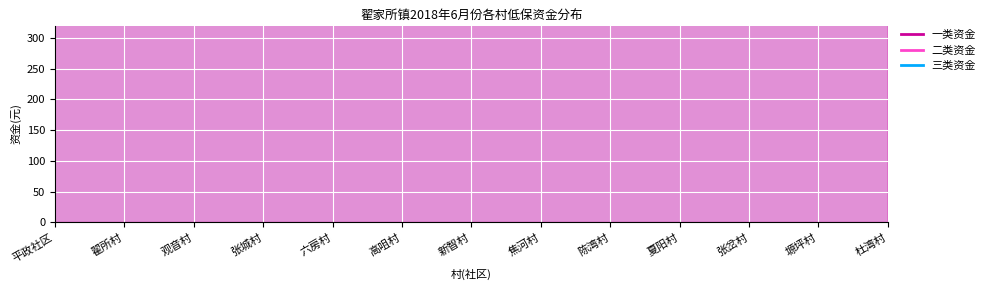

How many values in the 一类资金 series exceed 3410?

5